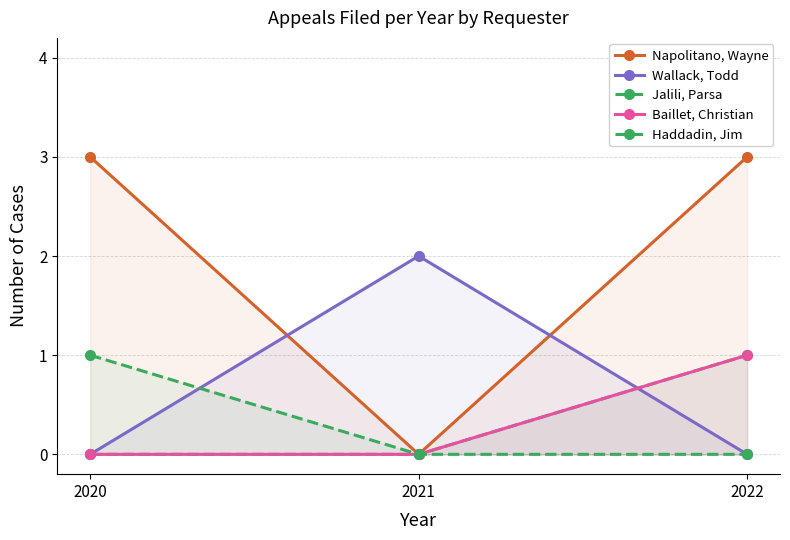

Count the number of data series in this chart.

5